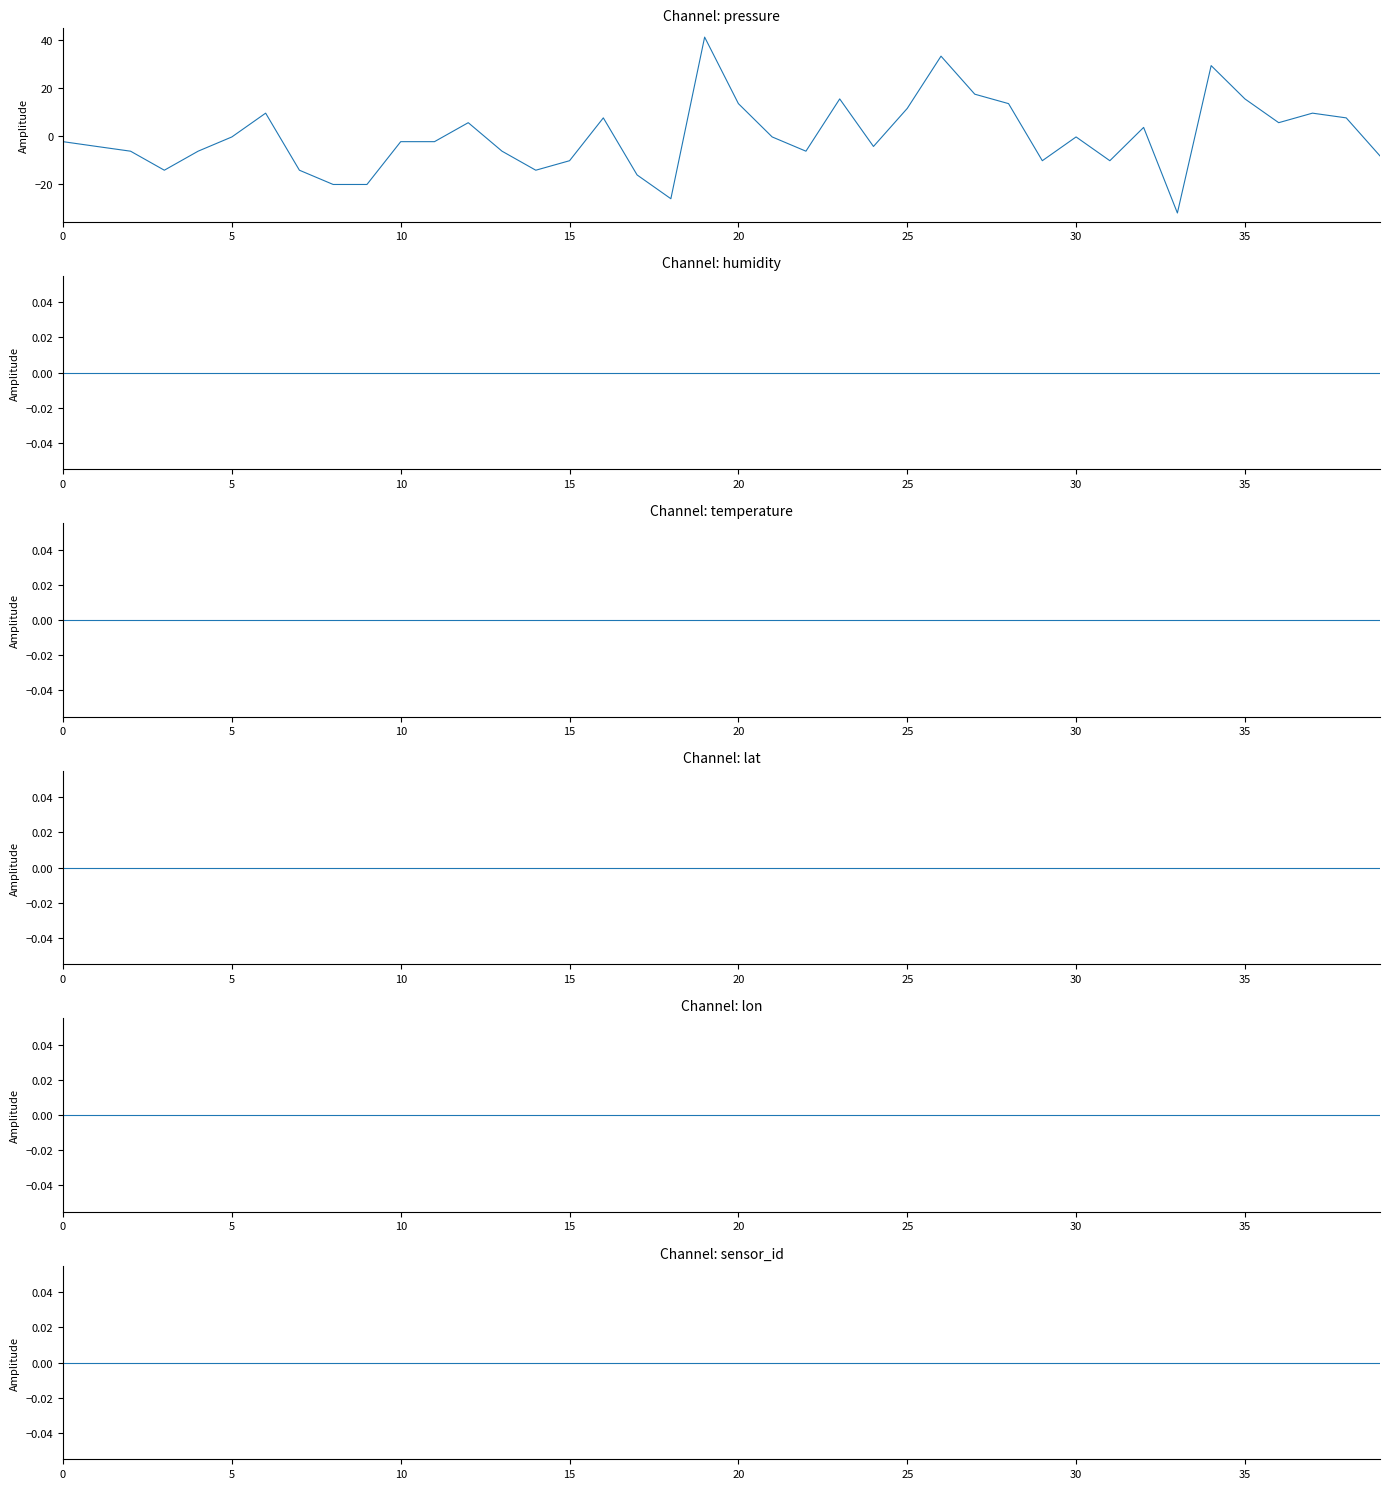

How many categories are shown in the chart?

40